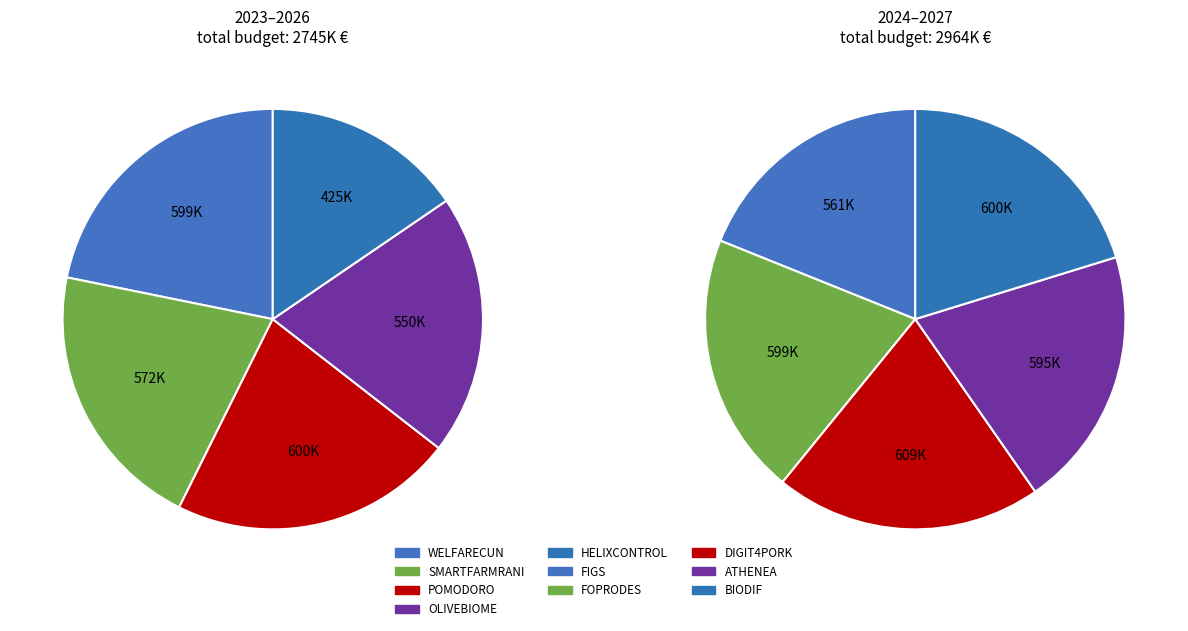

To the nearest percent, what is the combined percentage of WELFARECUN and BIODIF?

21%